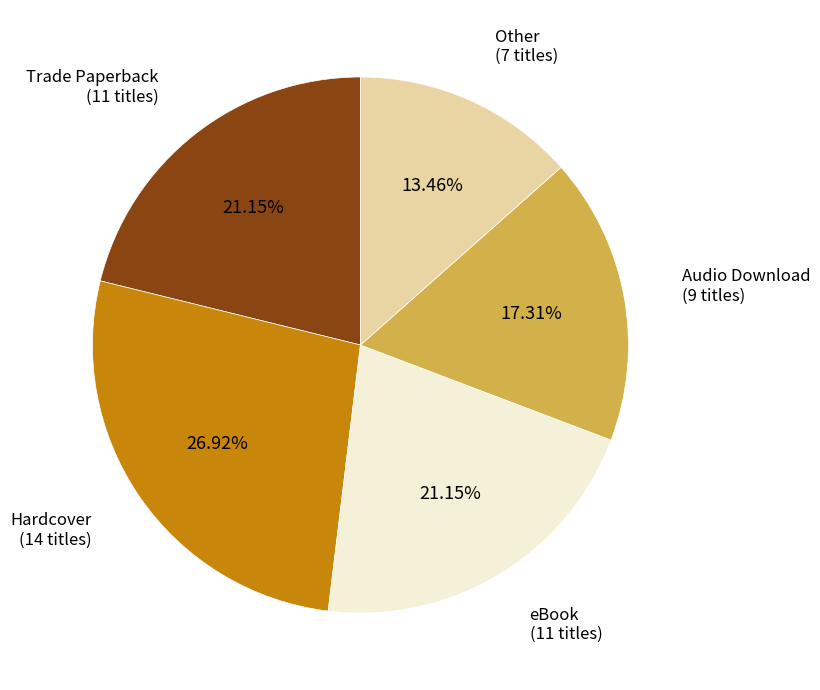

What is the smallest slice in the pie chart?

Other